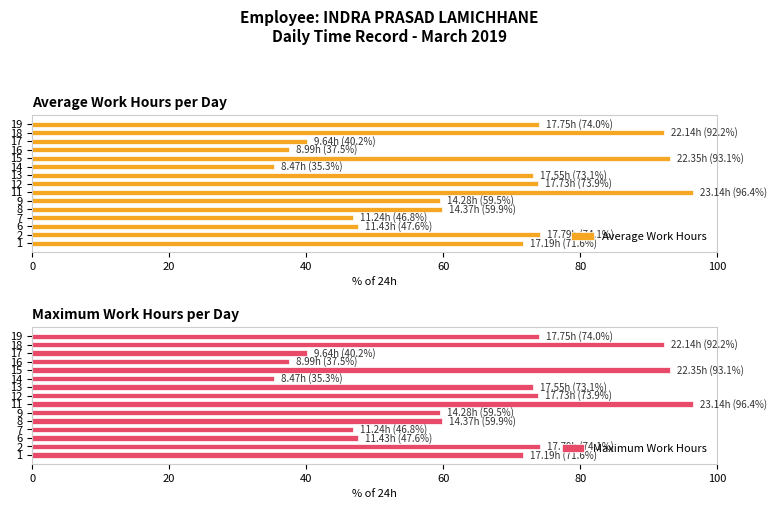

What is the difference between the maximum and minimum values in the Average Work Hours series?

61.1